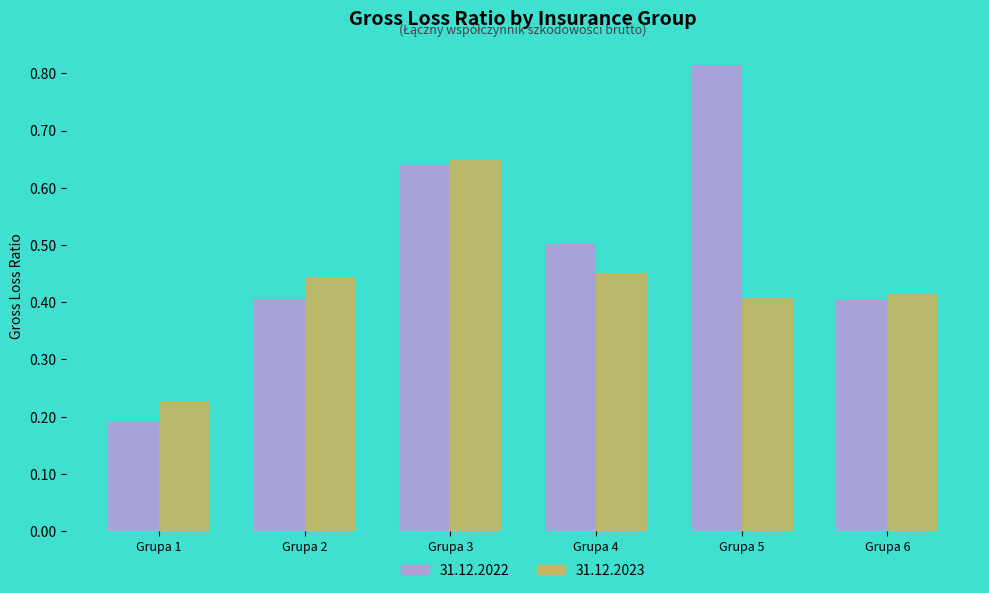

What is the sum of all 31.12.2023 values?

2.6